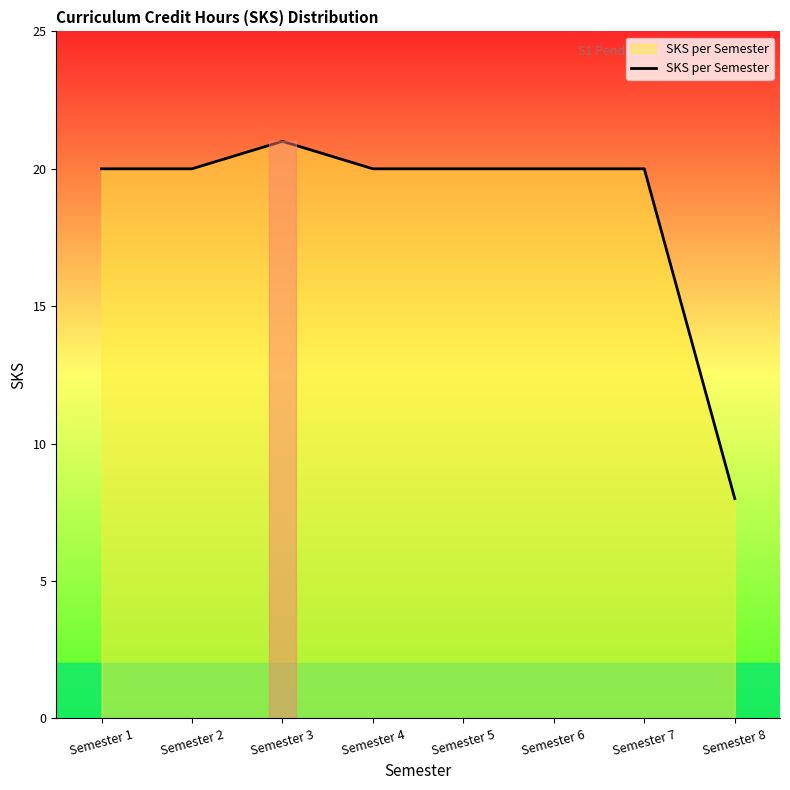

Which category has the highest value across all series?

Semester 3